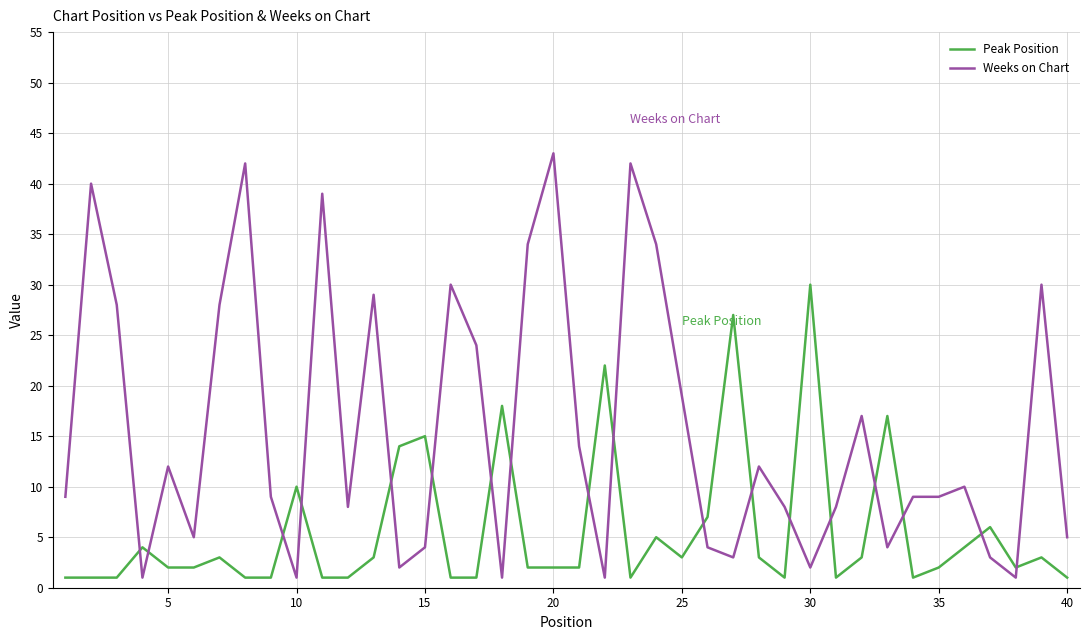

Rank the series by their average value, from highest to lowest.

Weeks on Chart, Peak Position